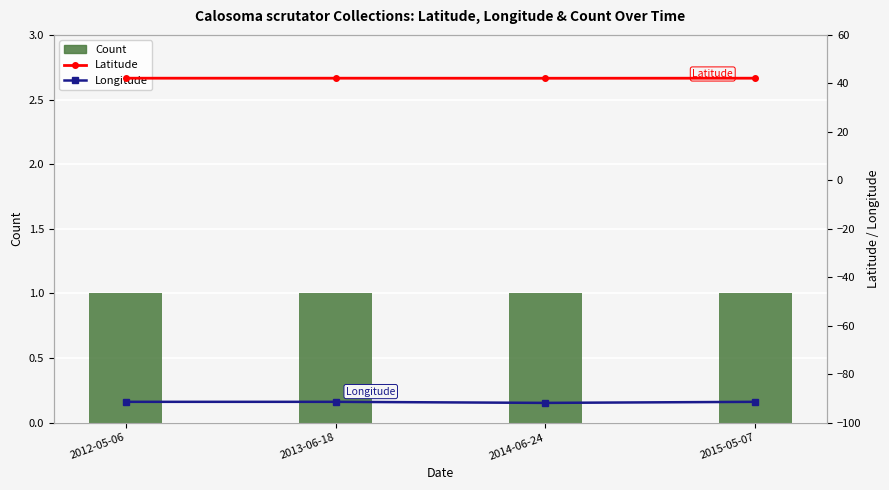

The Longitude series shows -130.7 at 2012-05-06. True or false?

False